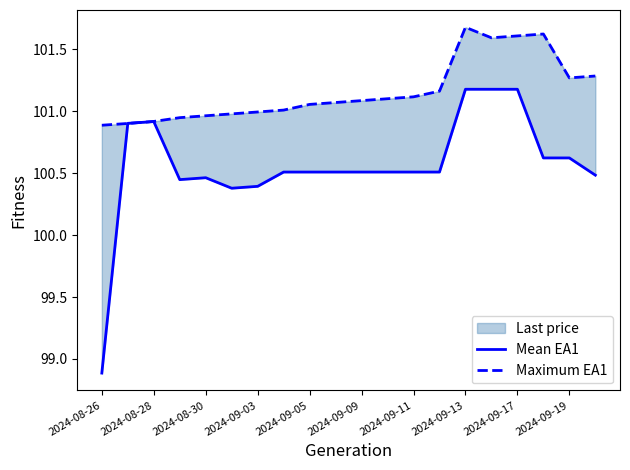

Does the chart display data point markers on the line(s)?

No